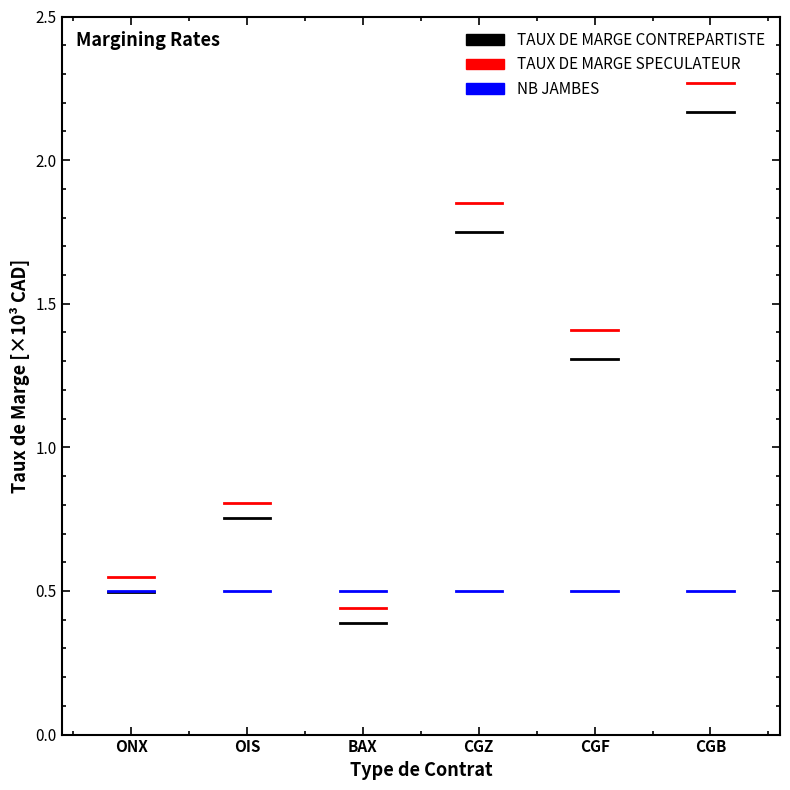

Does the chart display data point markers on the line(s)?

No